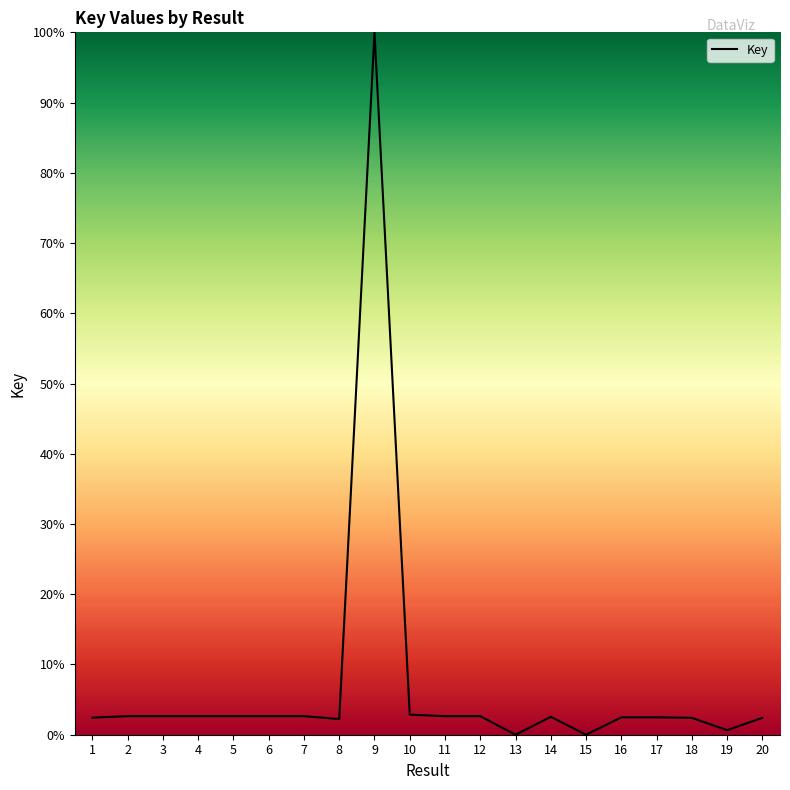

What is the maximum value shown in the chart?

100.0